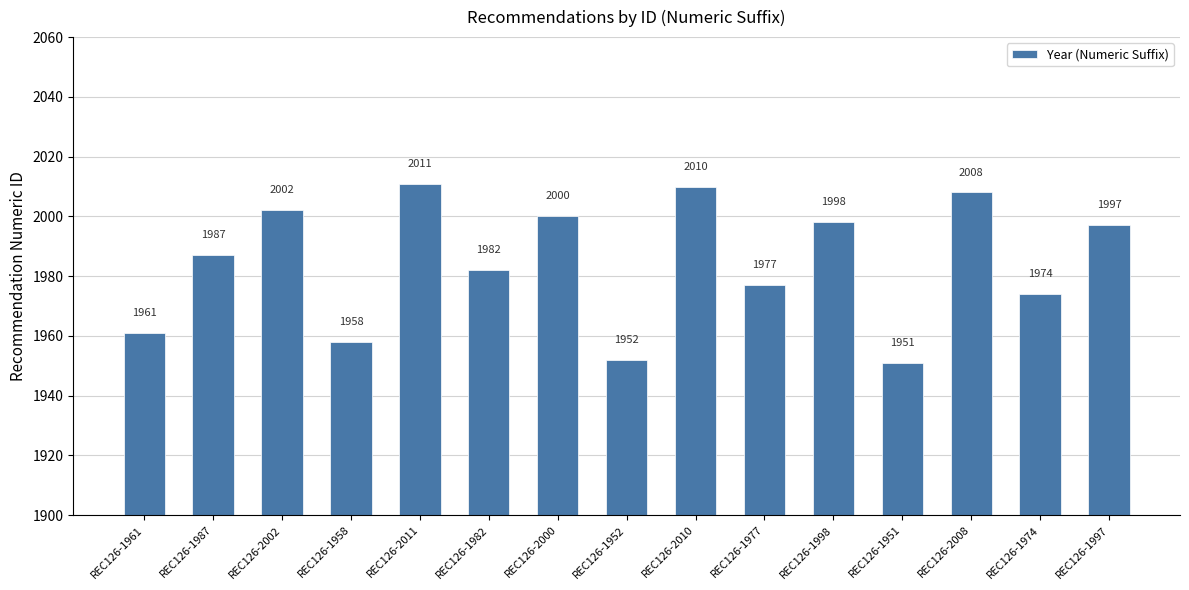

Does the chart contain any negative values?

No